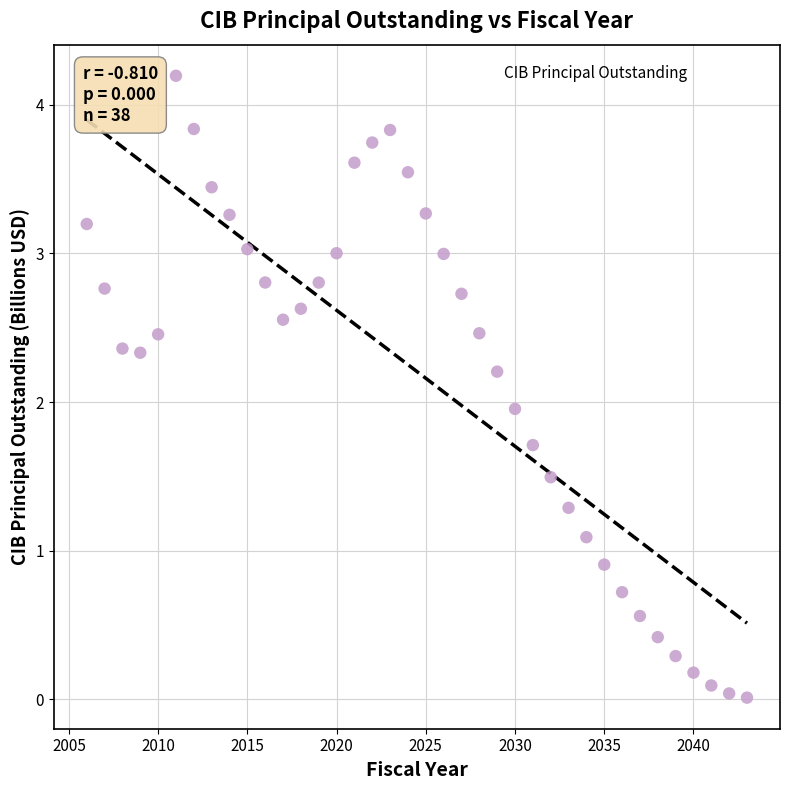

What is the range of X values (max minus min)?

37.0